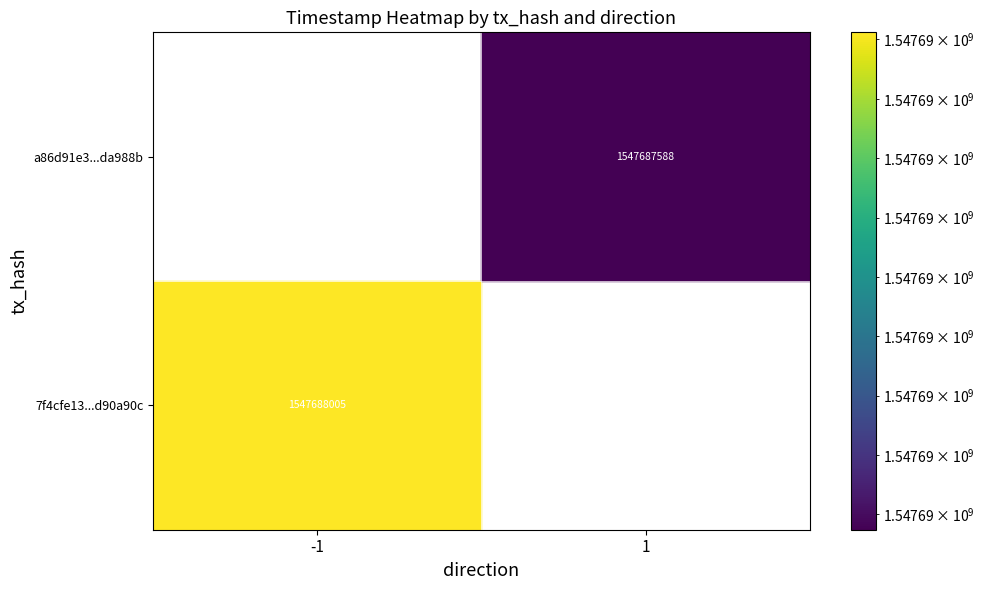

What is the difference between the a86d91e3812c716bd5358faf064b303f1da988b values at time_stamp and direction?

1547687587